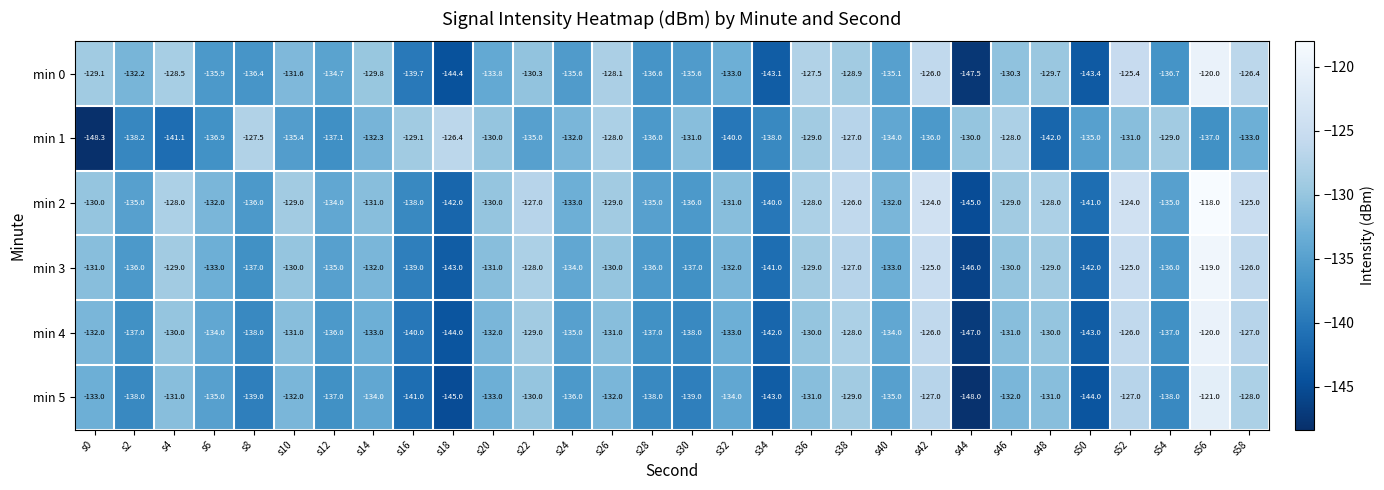

Which series changed the most between s26 and s32?

min 1